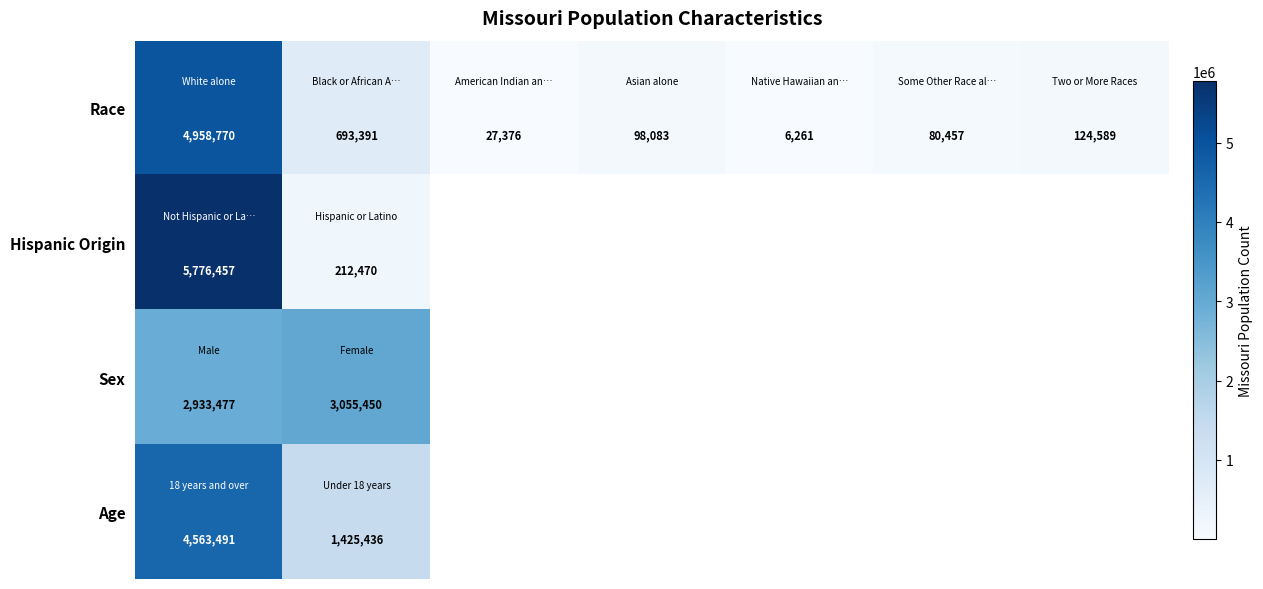

What is the difference between the maximum and minimum values in the Race series?

4952509